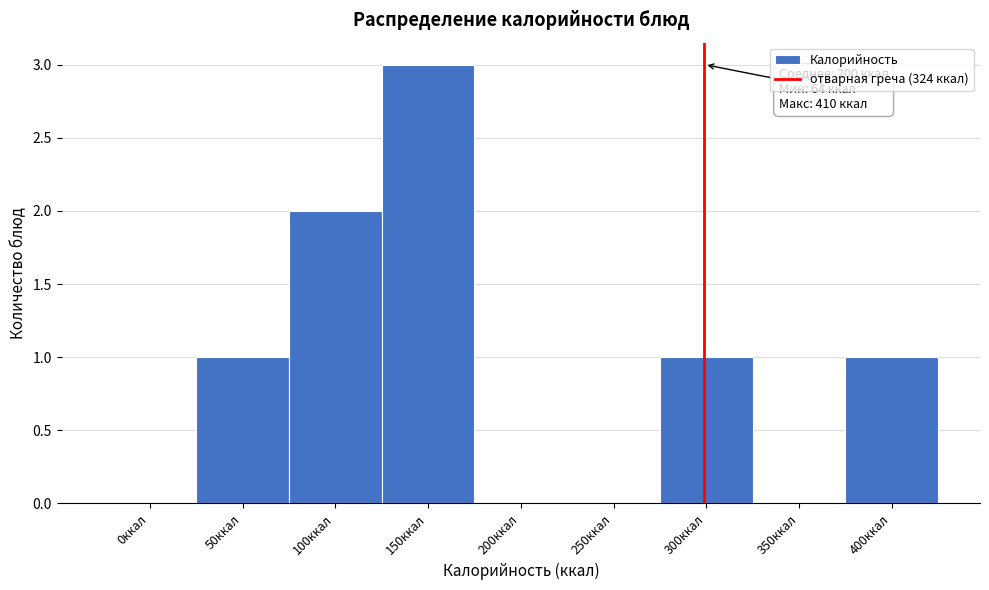

Reading right to left, extract all data points from this chart.

400ккал=1	350ккал=0	300ккал=1	250ккал=0	200ккал=0	150ккал=3	100ккал=2	50ккал=1	0ккал=0